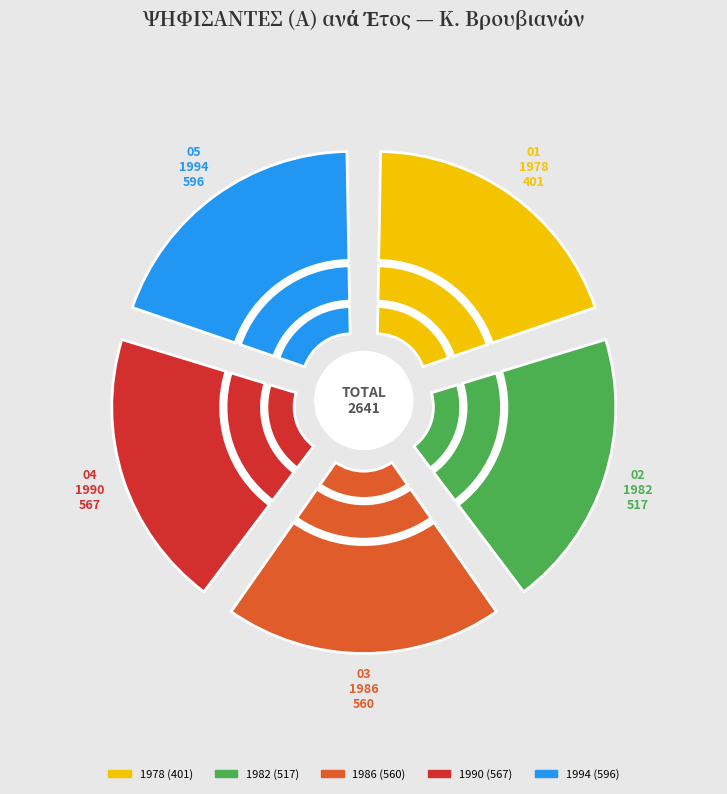

Which slice is the largest?

1994